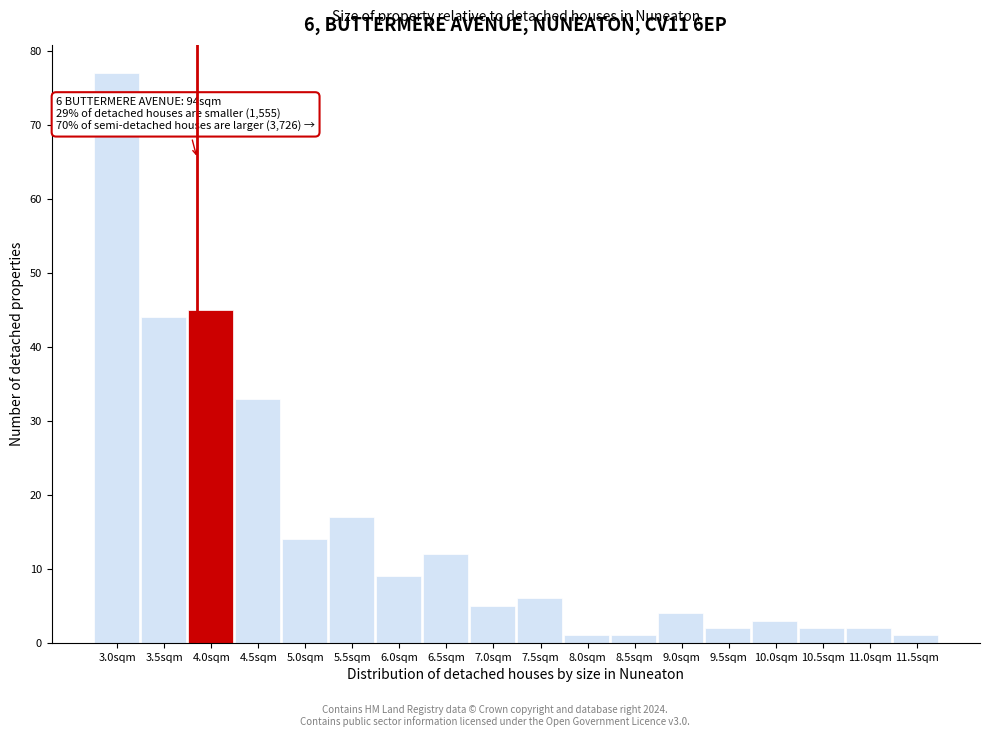

Reading left to right, extract all data points from this chart.

3.0sqm=77	3.5sqm=44	4.0sqm=45	4.5sqm=33	5.0sqm=14	5.5sqm=17	6.0sqm=9	6.5sqm=12	7.0sqm=5	7.5sqm=6	8.0sqm=1	8.5sqm=1	9.0sqm=4	9.5sqm=2	10.0sqm=3	10.5sqm=2	11.0sqm=2	11.5sqm=1